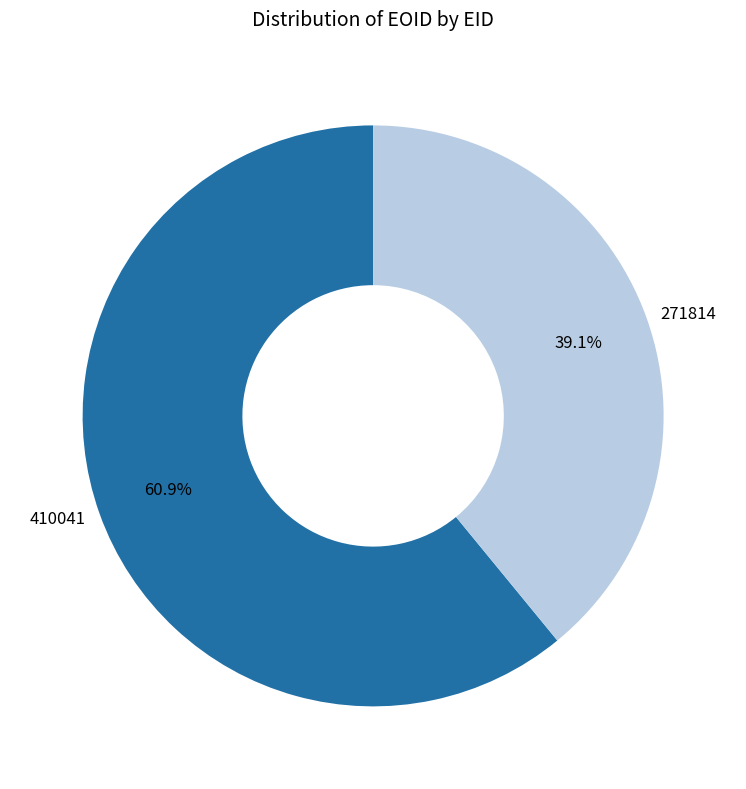

Between 410041 and 271814, which is larger?

410041